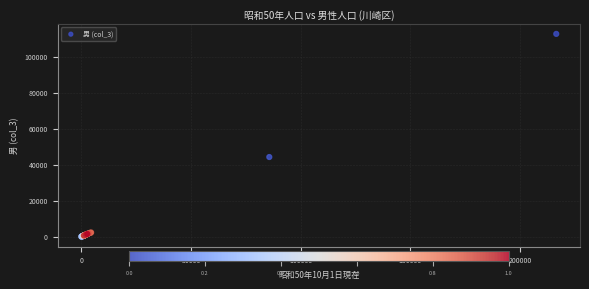

What Y value in the scatter plot is closest to 56313?

44210